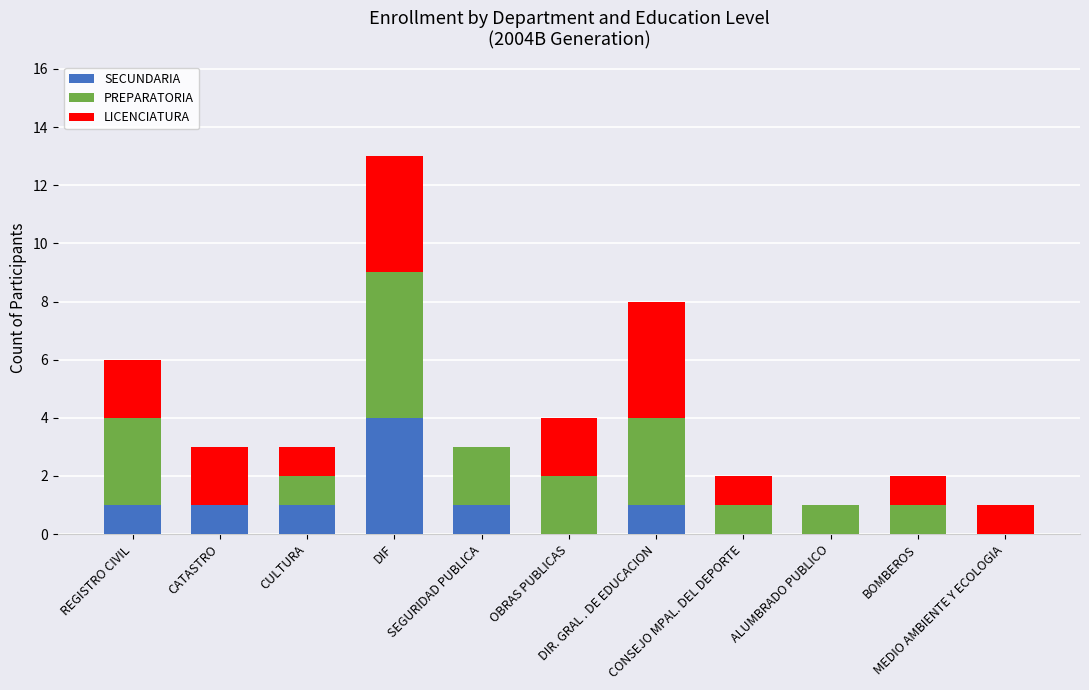

What is the maximum value for SECUNDARIA?

4